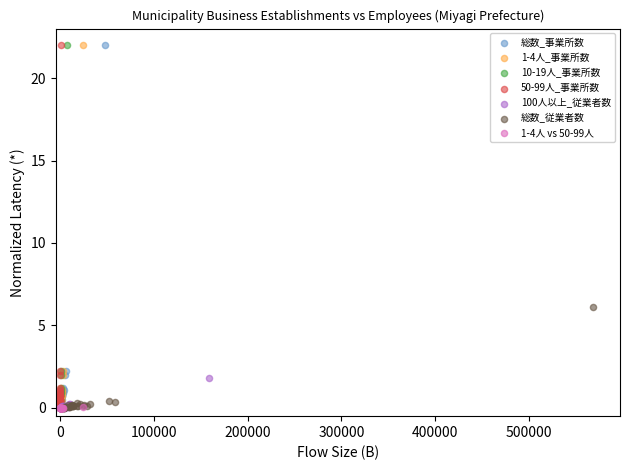

What are all the series names shown in the legend?

総数_事業所数, 1-4人_事業所数, 10-19人_事業所数, 50-99人_事業所数, 100人以上_従業者数, 総数_従業者数, 1-4人 vs 50-99人